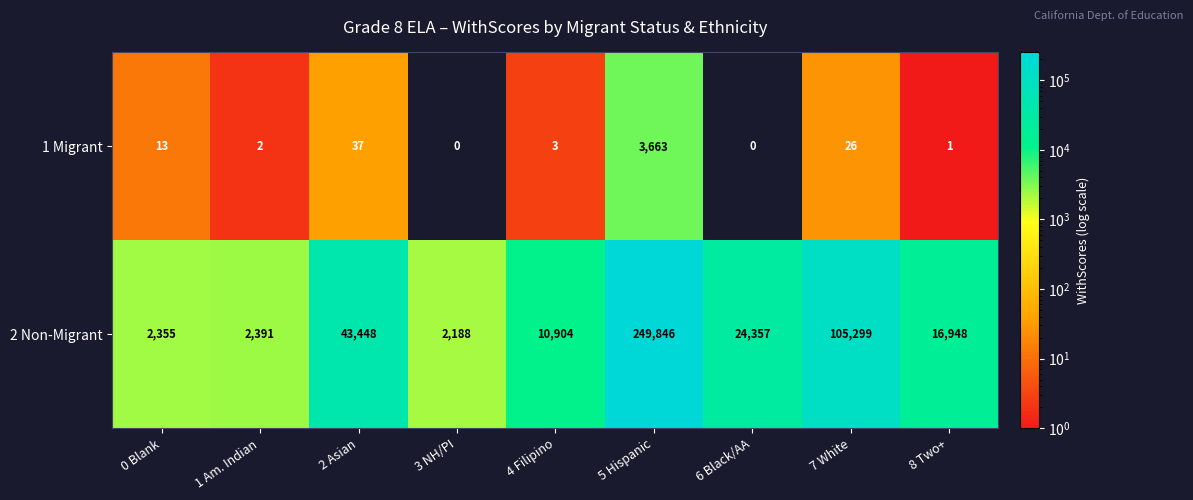

Rank the series by their average value, from lowest to highest.

1 Migrant, 2 Non-Migrant